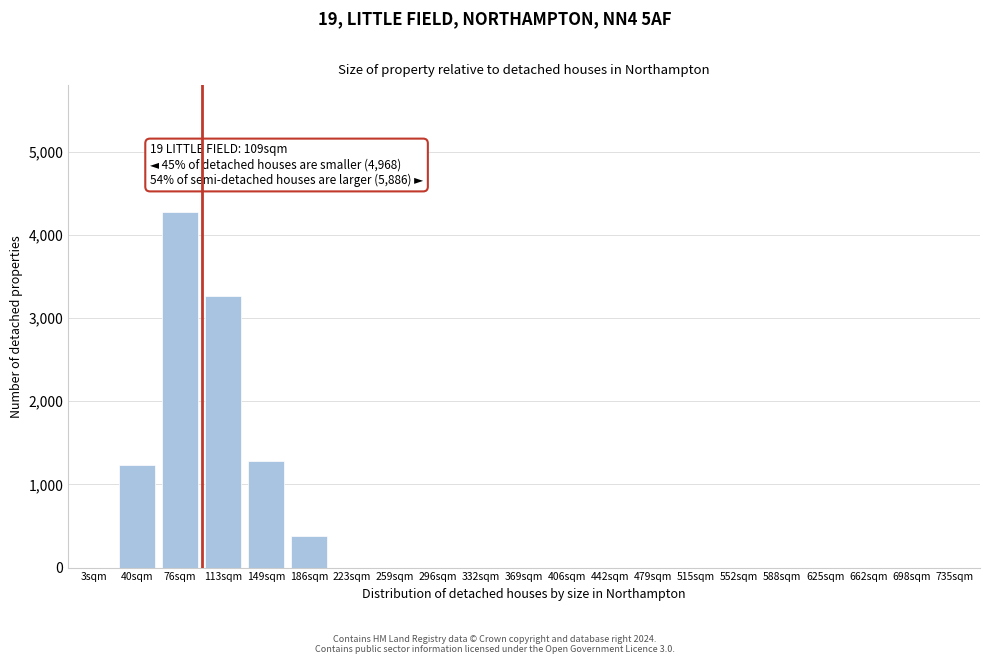

Reading left to right, extract all data points from this chart.

3sqm=0	40sqm=1230	76sqm=4280	113sqm=3270	149sqm=1280	186sqm=380	223sqm=0	259sqm=0	296sqm=0	332sqm=0	369sqm=0	406sqm=0	442sqm=0	479sqm=0	515sqm=0	552sqm=0	588sqm=0	625sqm=0	662sqm=0	698sqm=0	735sqm=0